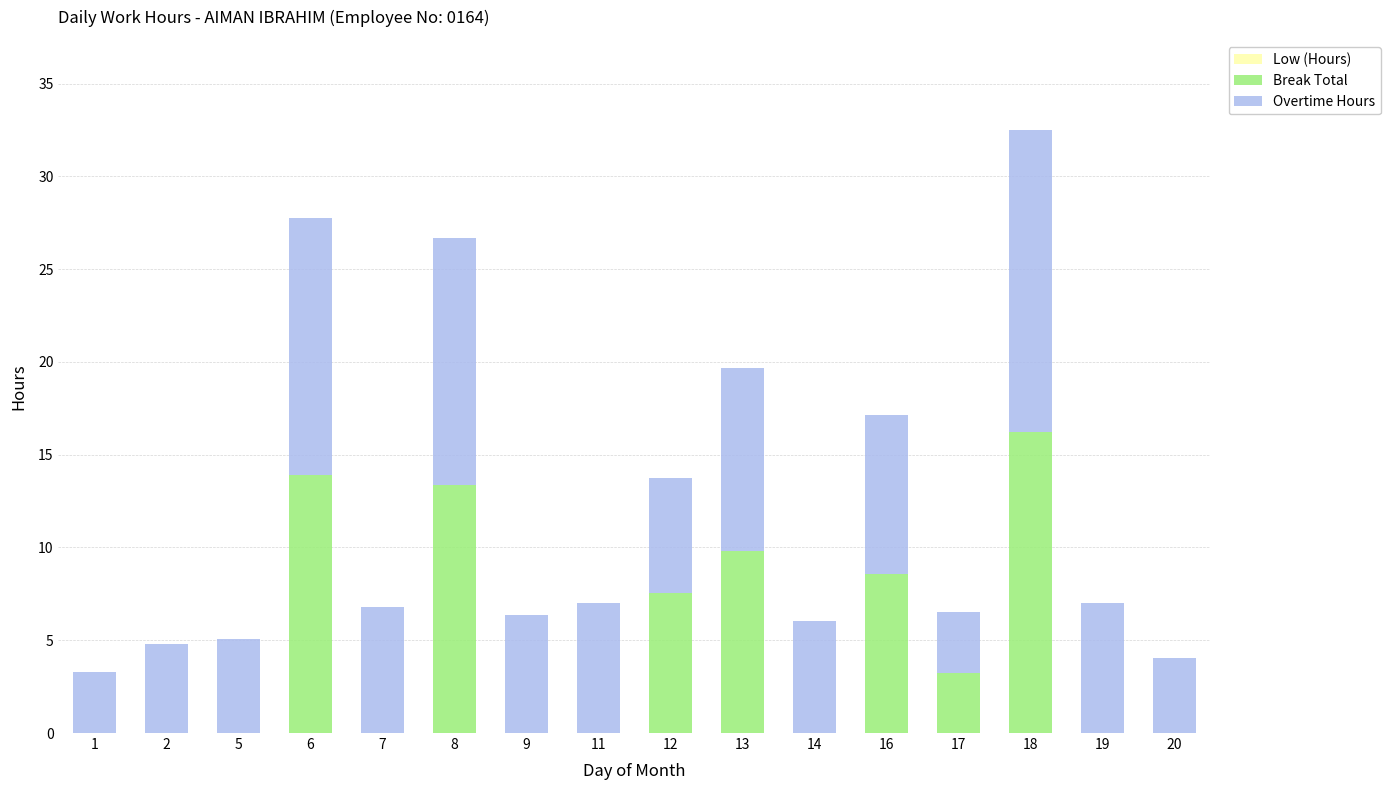

Is it true that Break Total equals 0.0 at 2?

True